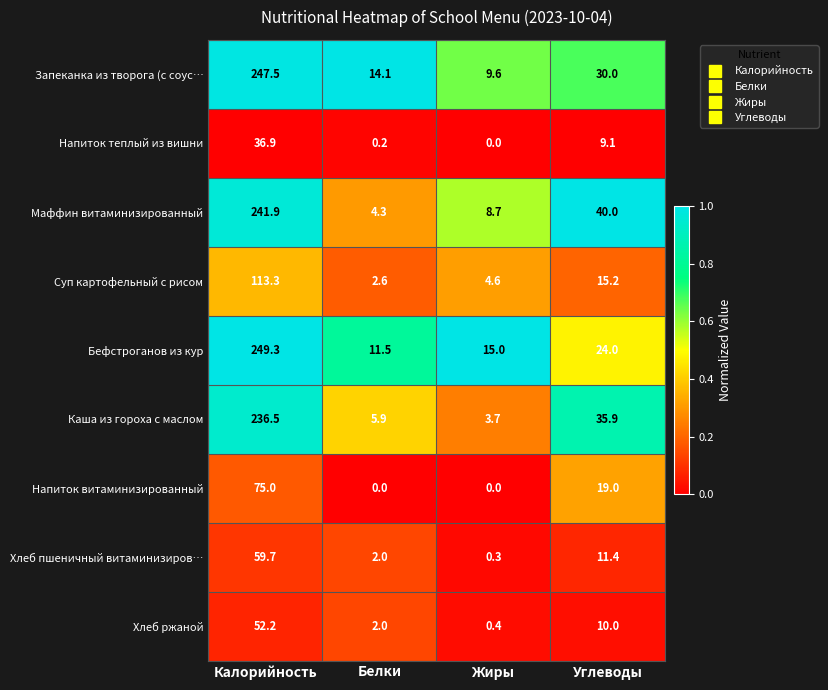

True or false: Хлеб ржаной has a value of 0.4 at Жиры.

True